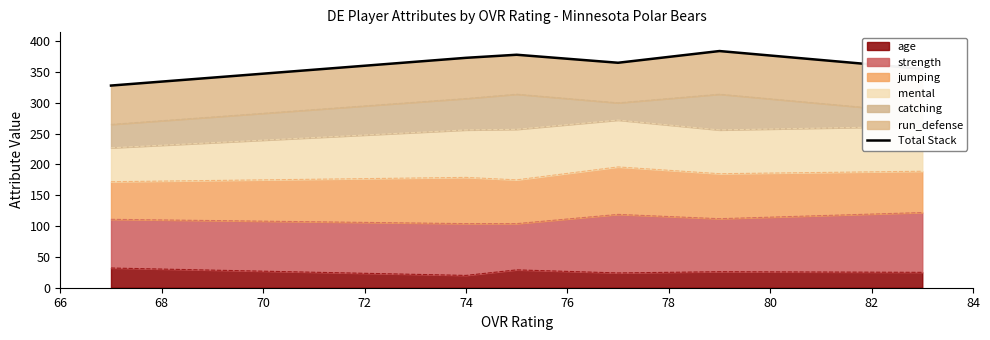

How many data points are above 373?

2